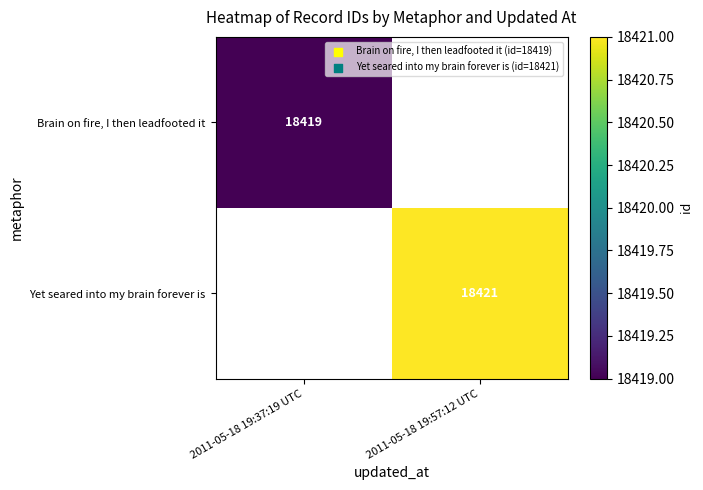

The value of Yet seared into my brain forever is at 2011-05-18 19:57:12 UTC is 29024. True or false?

False